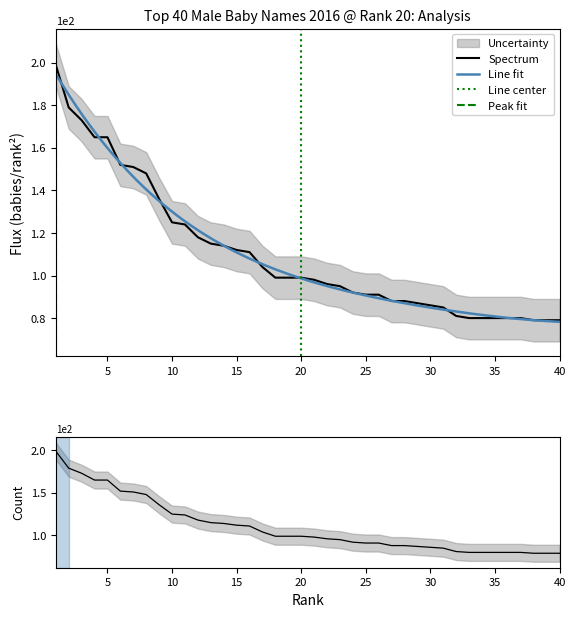

What is the value of the Number point at the 4th from the left?

165